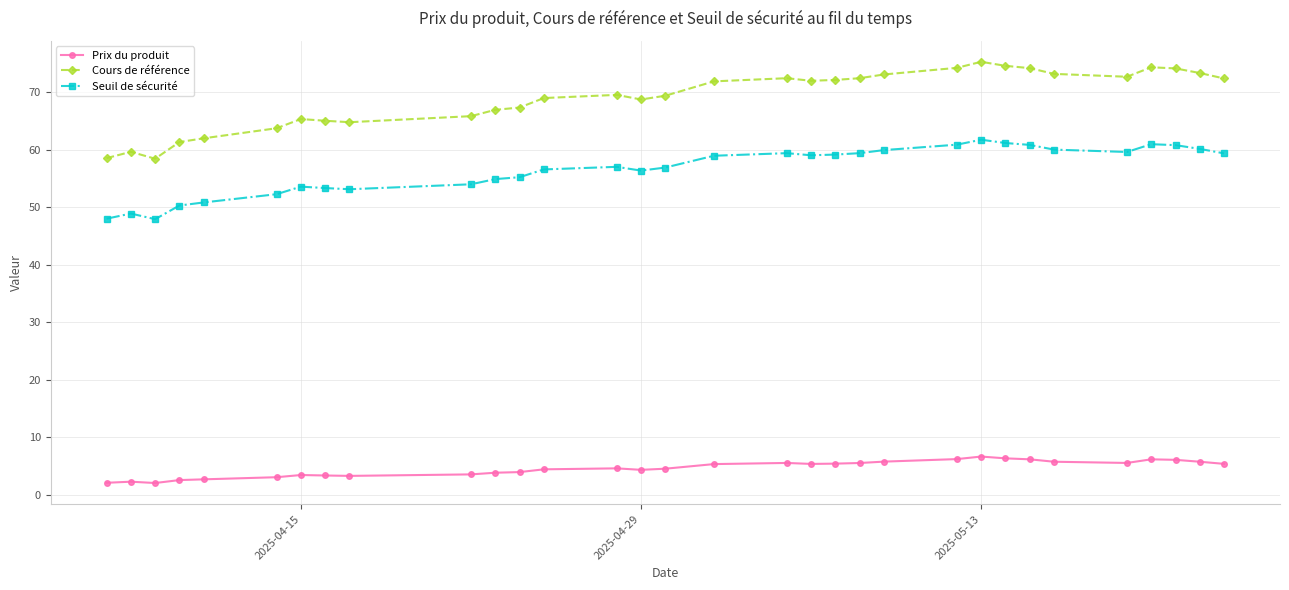

Which series has the largest total across all categories?

Cours de référence